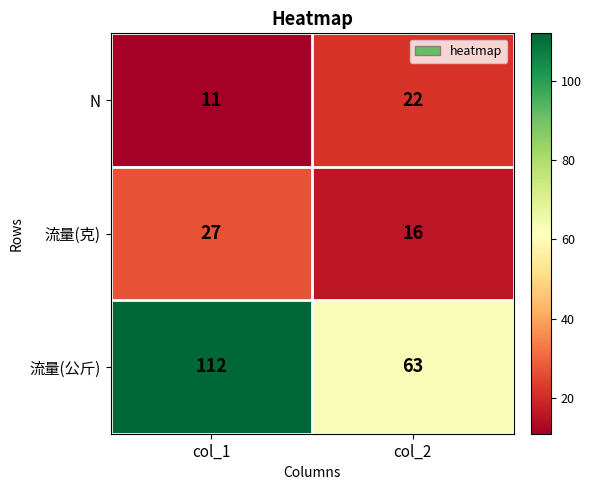

Which series has the largest total across all categories?

流量(公斤)